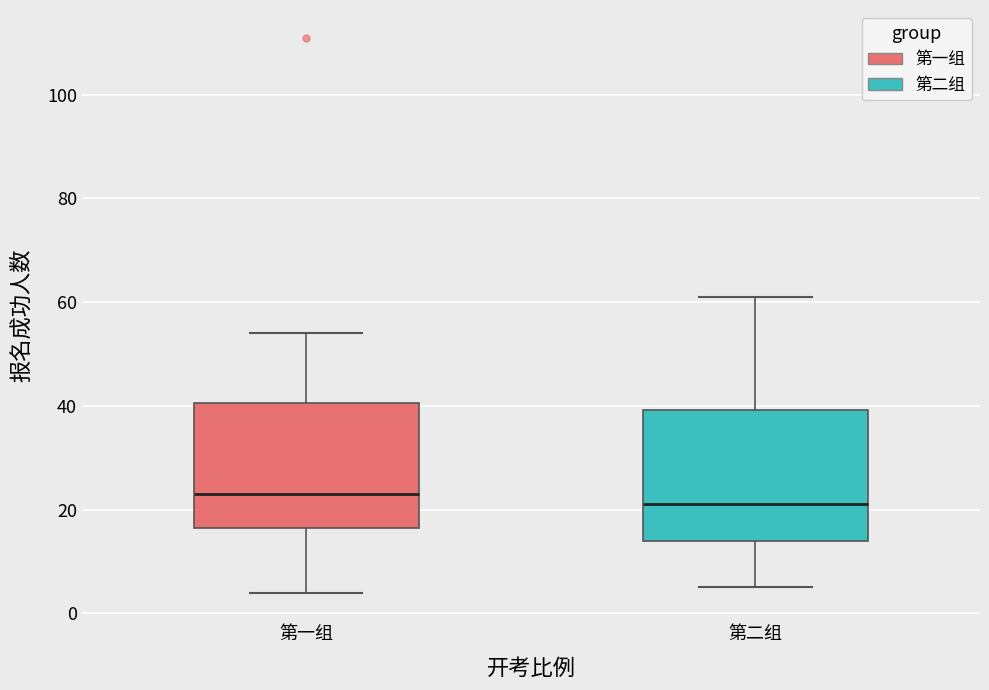

Reading left to right, read every box against the y-axis: the position of its median line, the range the box covers, and the ends of its whiskers. The values are not printed on the chart, so give them approximately, as read against the axis.

第一组: median 24, box 16 to 40, whiskers 4 to 54
第二组: median 22, box 14 to 40, whiskers 6 to 62